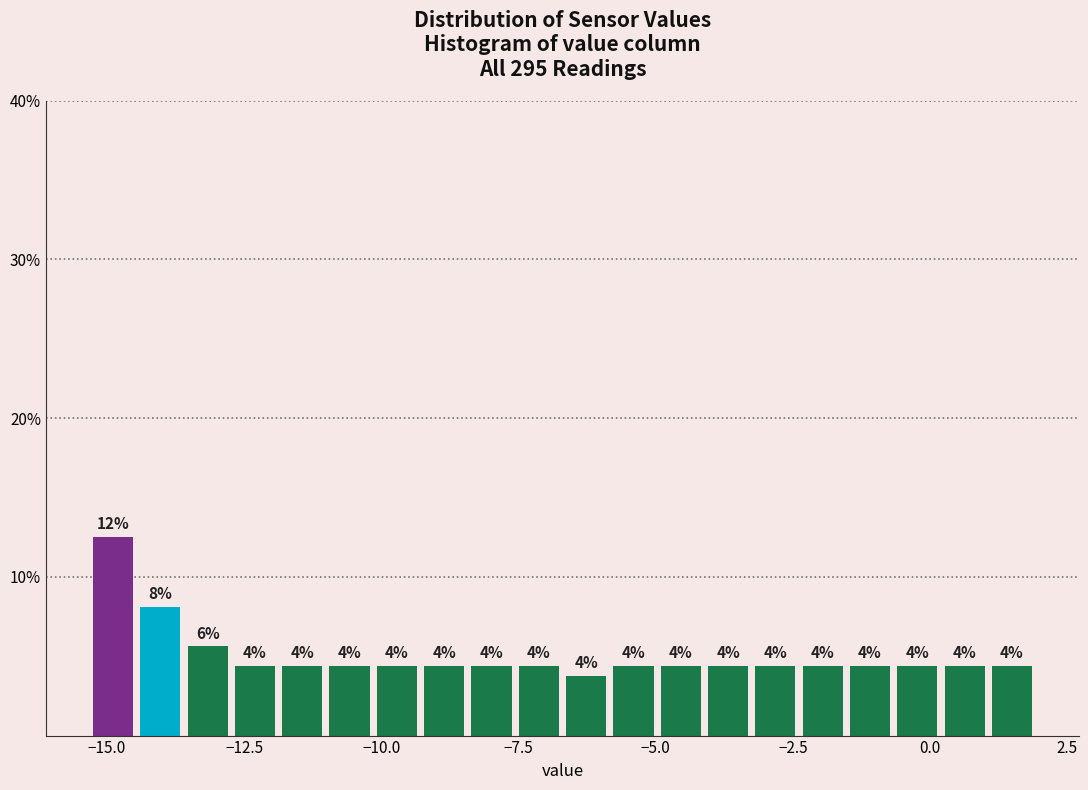

Around what value on the x-axis is the tallest bar? Give the approximate position of its centre, as read against the axis.

-15.0